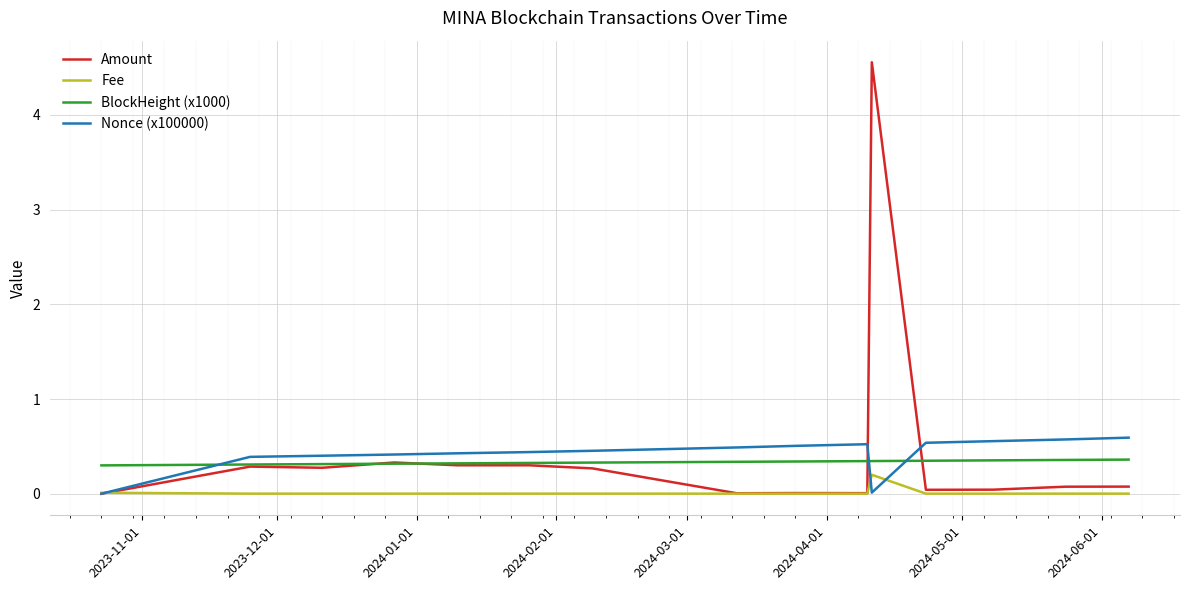

True or false: BlockHeight (x1000) and Fee cross at least once.

False